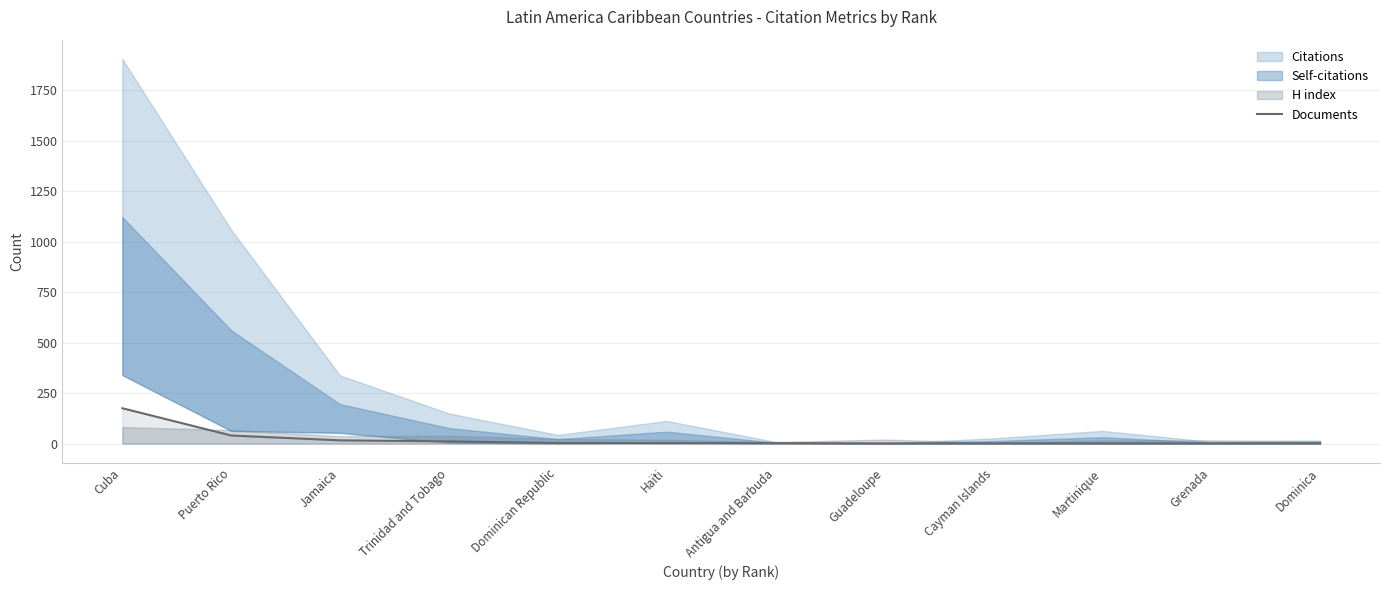

What is the difference between the values at Puerto Rico and Martinique?

39